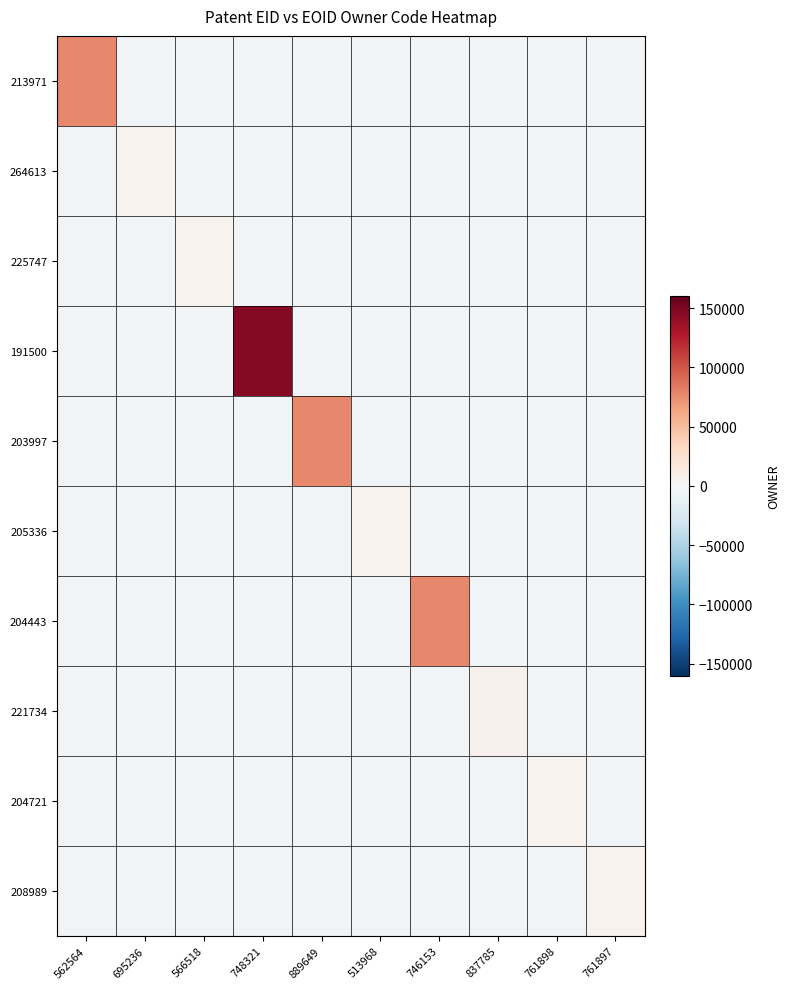

Rank the series at 695236 from lowest to highest value.

213971, 225747, 191500, 203997, 205336, 204443, 221734, 204721, 208989, 264613